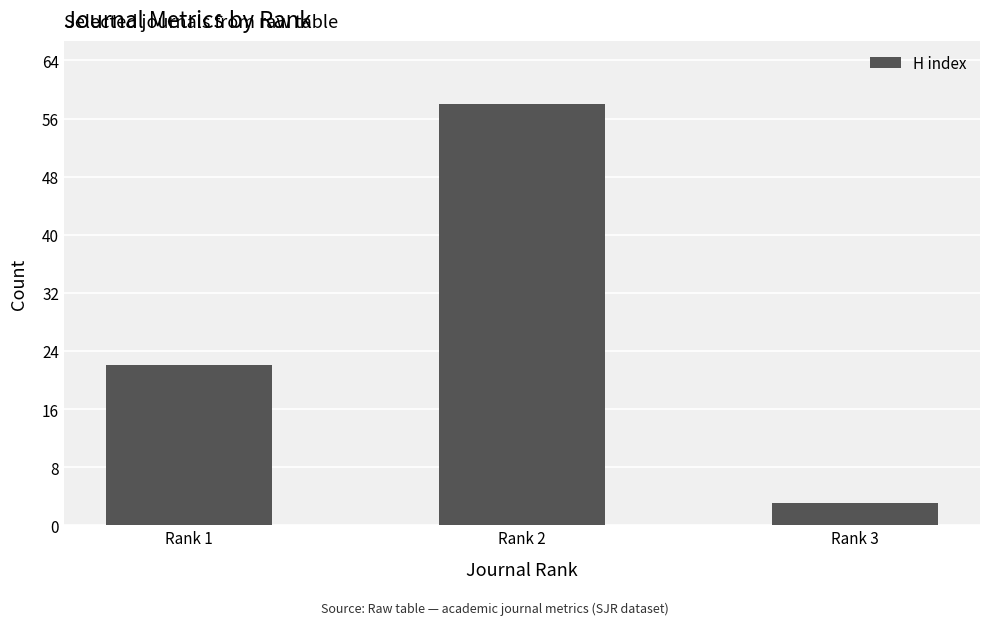

What is the change in value from Rank 1 to Rank 3?

-19